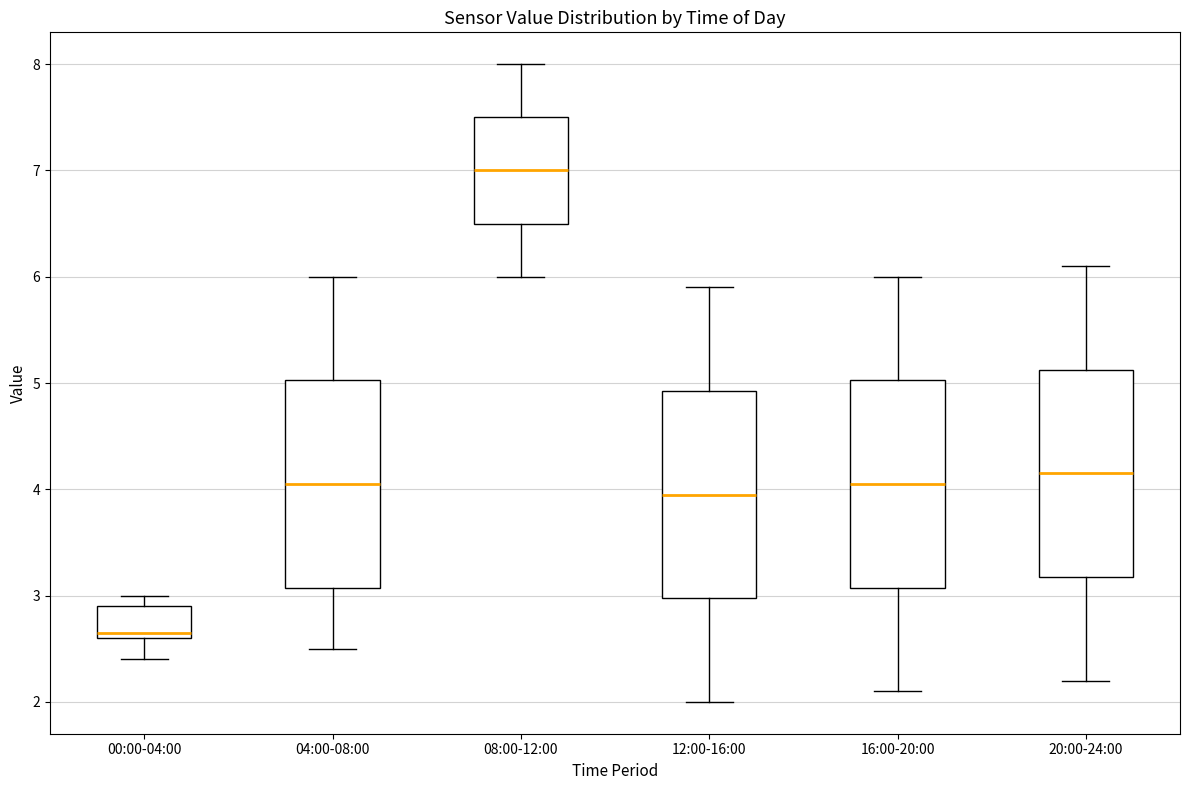

Which box has the lowest median line?

00:00-04:00